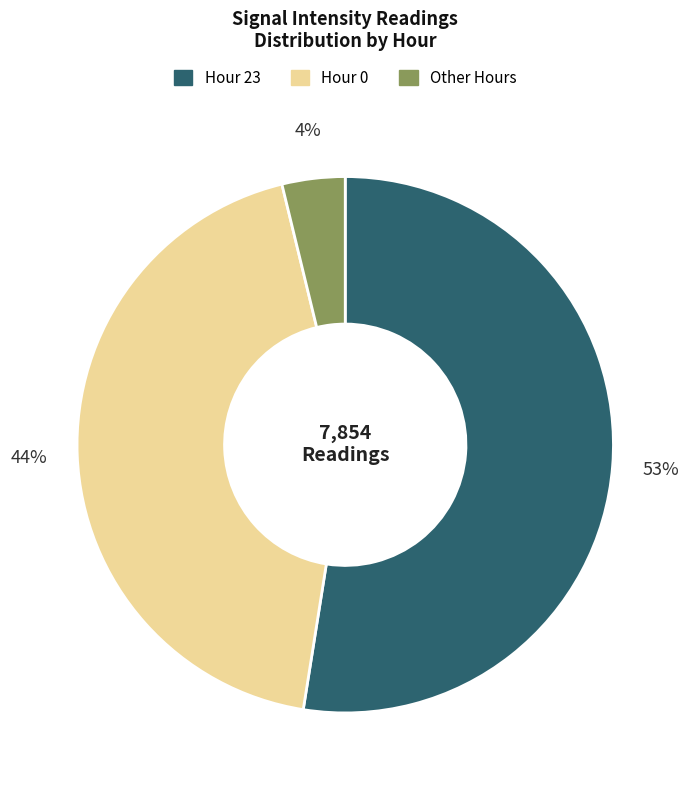

Is there any slice that represents more than half of the pie?

Yes